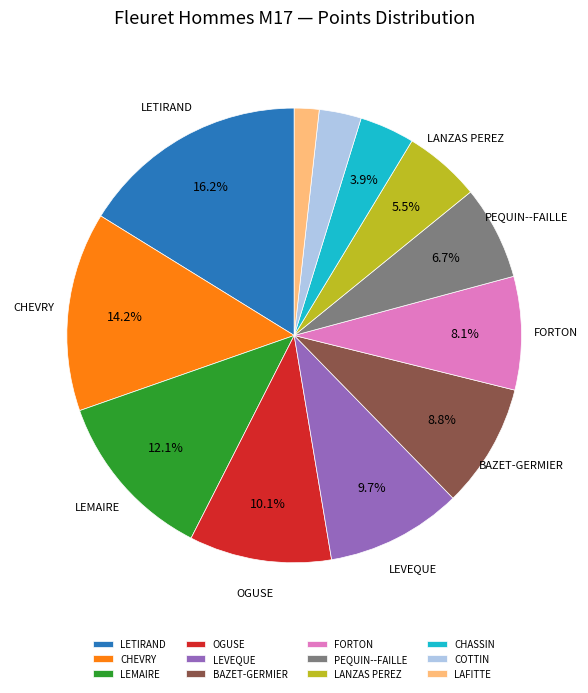

Is there a majority slice in this chart?

No